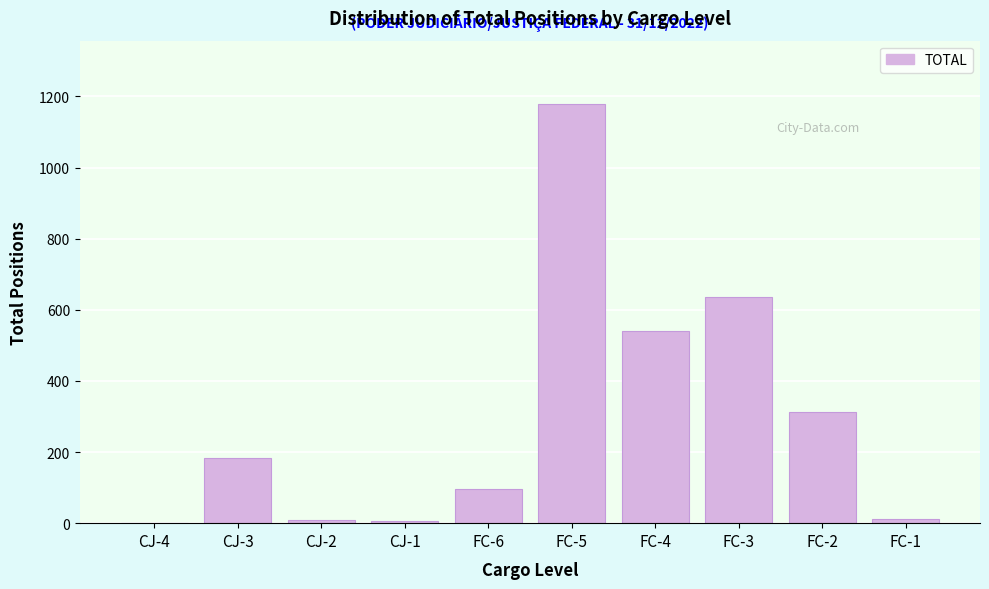

Is it true that the value at FC-2 is 312?

True